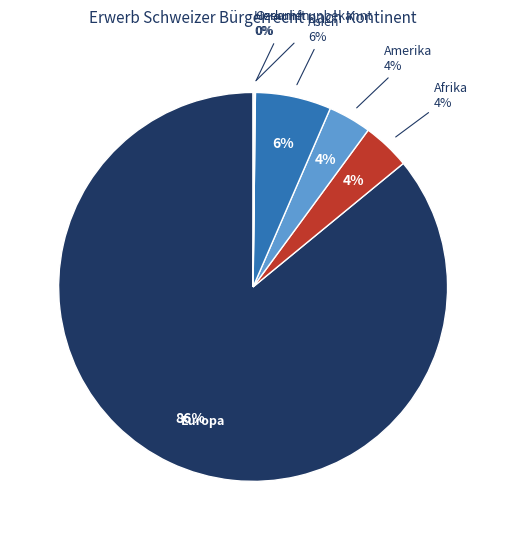

Is it true that Afrika is 10% of the pie?

False